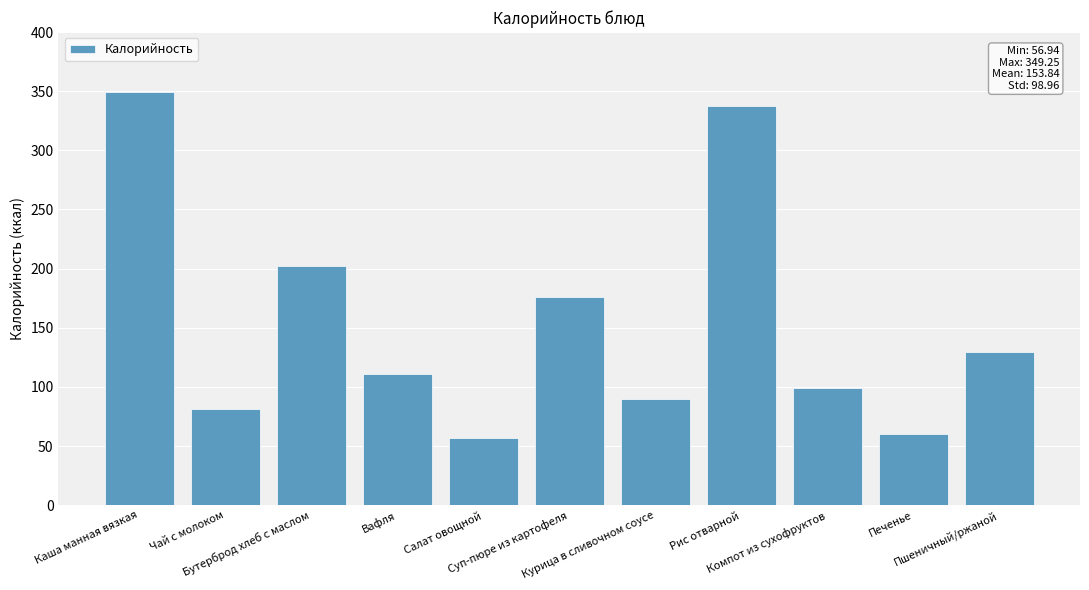

True or false: the data shows 349.2 at Каша манная вязкая.

True